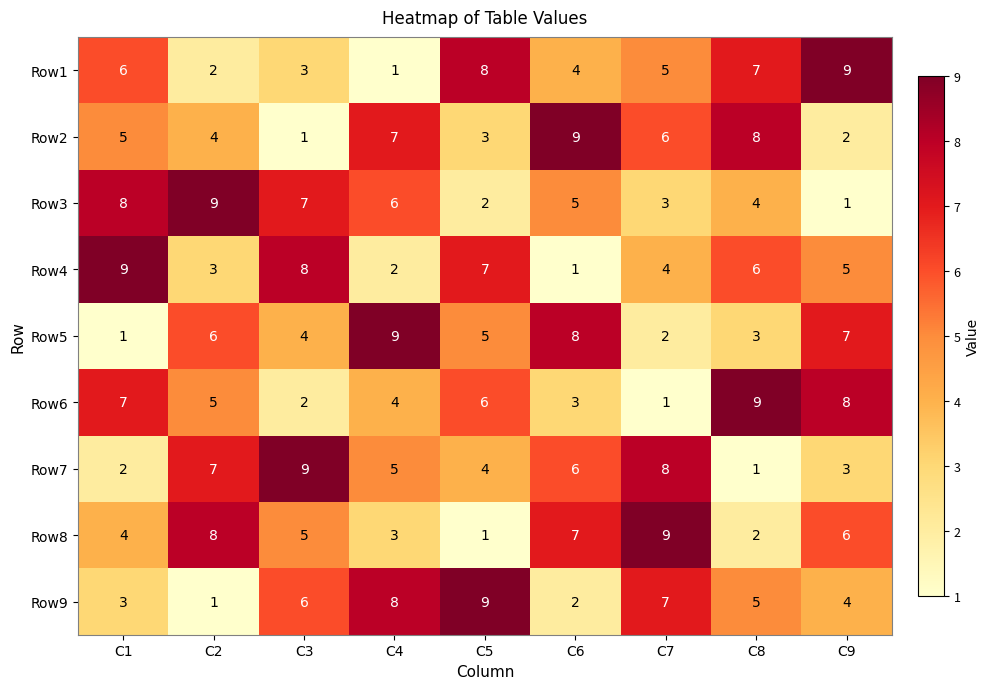

At which label does Row8 first exceed 5?

C2